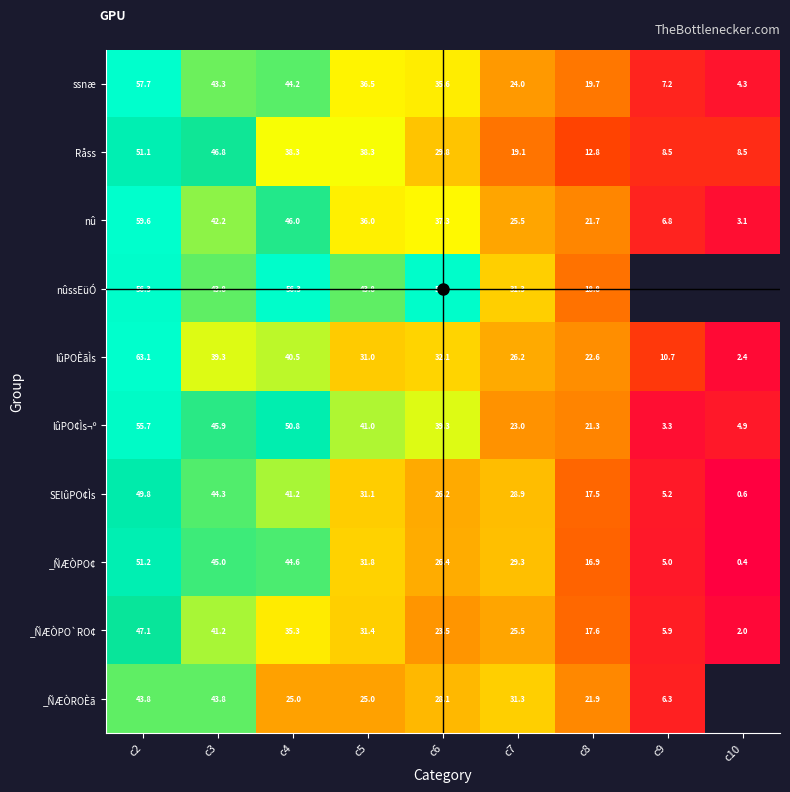

What is the total value across all series at c3?

435.6